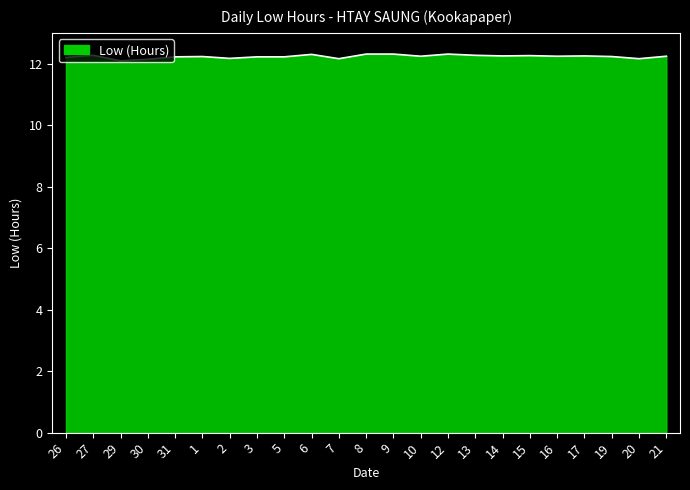

What position from the left is 30?

4